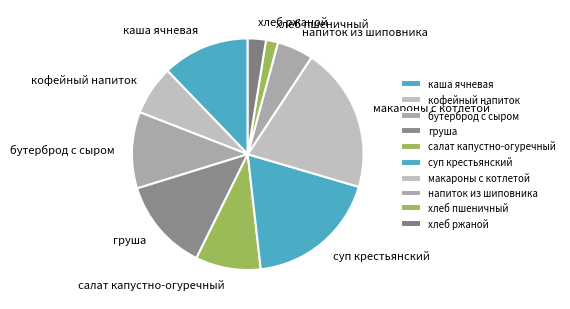

Rank the categories by value from highest to lowest.

макароны с котлетой, суп крестьянский, груша, каша ячневая, бутерброд с сыром, салат капустно-огуречный, кофейный напиток, напиток из шиповника, хлеб ржаной, хлеб пшеничный